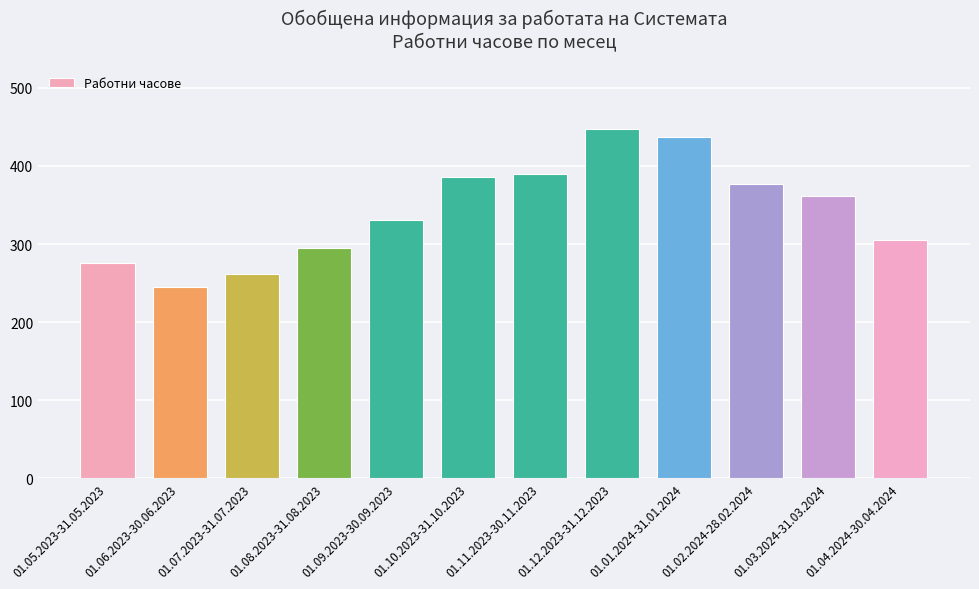

What is the smallest value displayed?

245